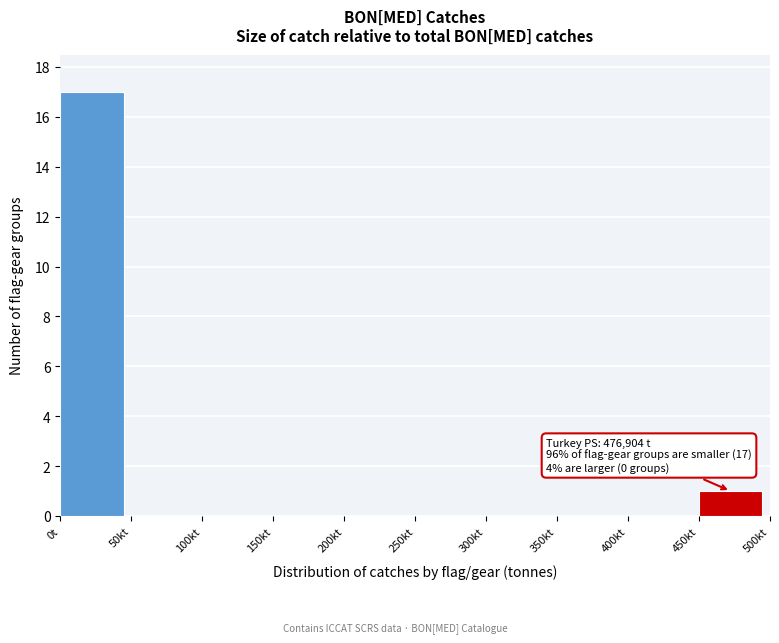

Reading right to left, list all the values displayed in this chart.

450kt=1	400kt=0	350kt=0	300kt=0	250kt=0	200kt=0	150kt=0	100kt=0	50kt=0	0t=17